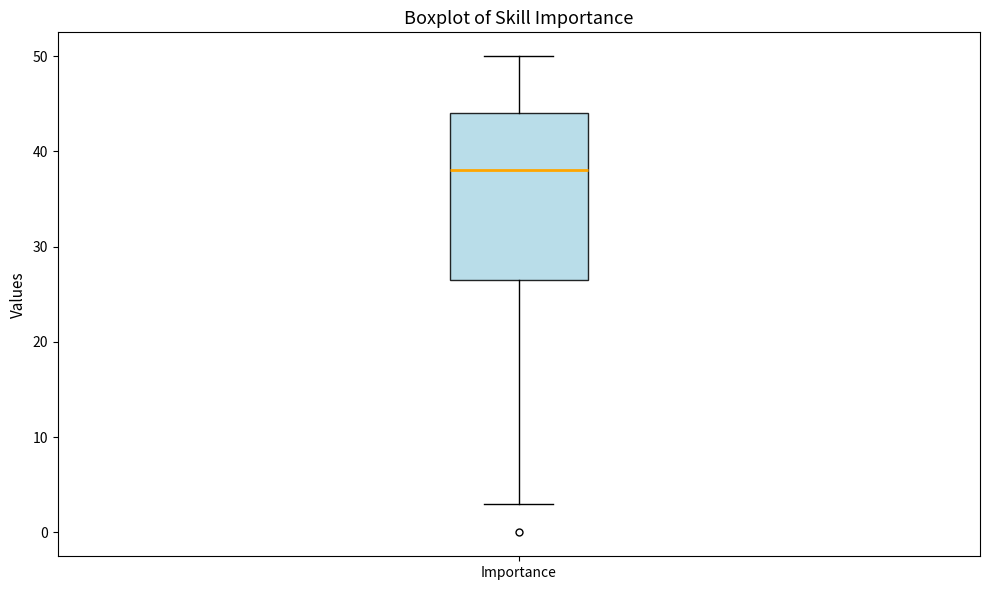

Where is the upper edge of the box for Importance on the y-axis? The values are not printed on the chart, so give them approximately, as read against the axis.

44